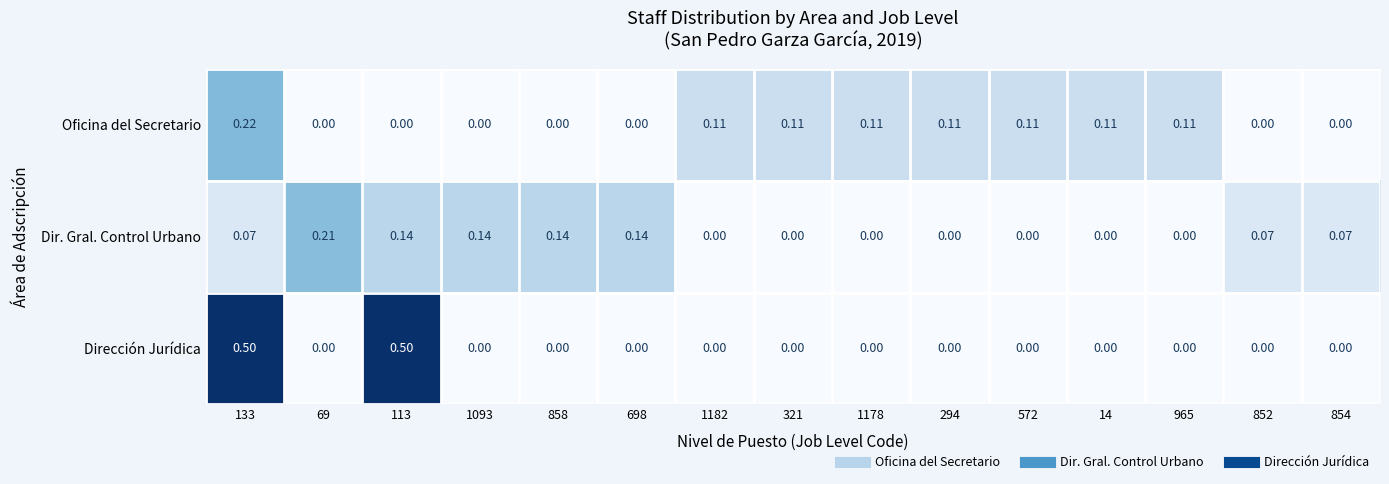

Between 858 and 852, which series saw the biggest shift?

Dir. Gral. Control Urbano